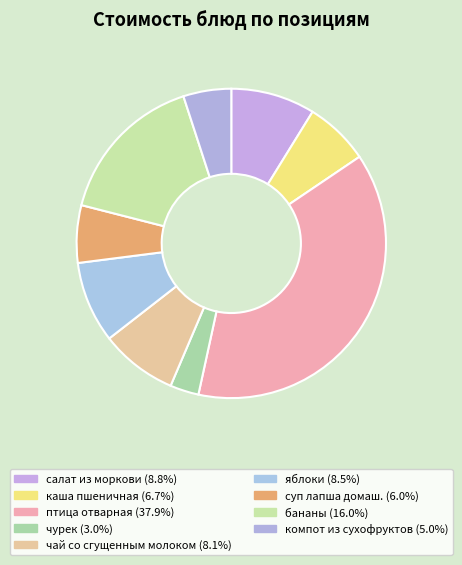

How many segments does this pie chart have?

9